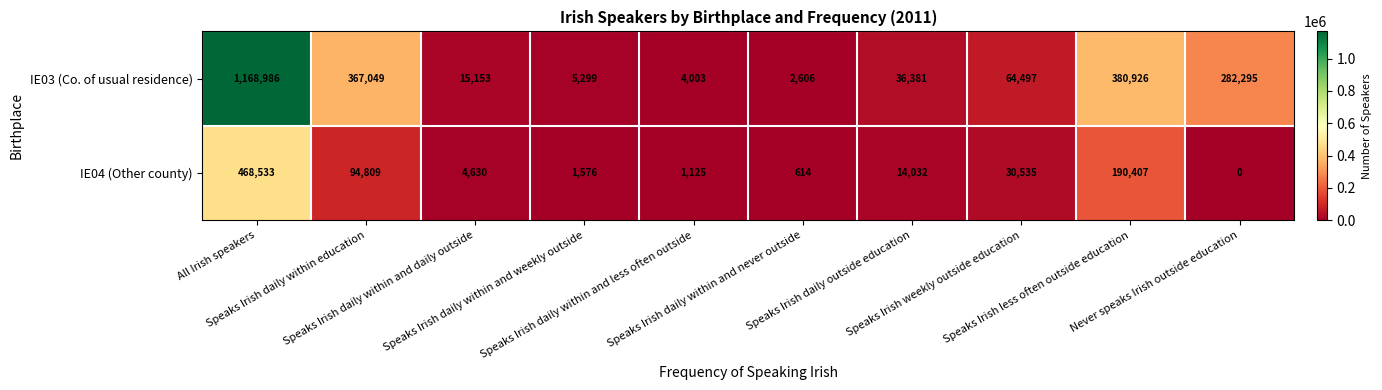

Rank the series by their maximum value, from highest to lowest.

IE03 (Co. of usual residence), IE04 (Other county)